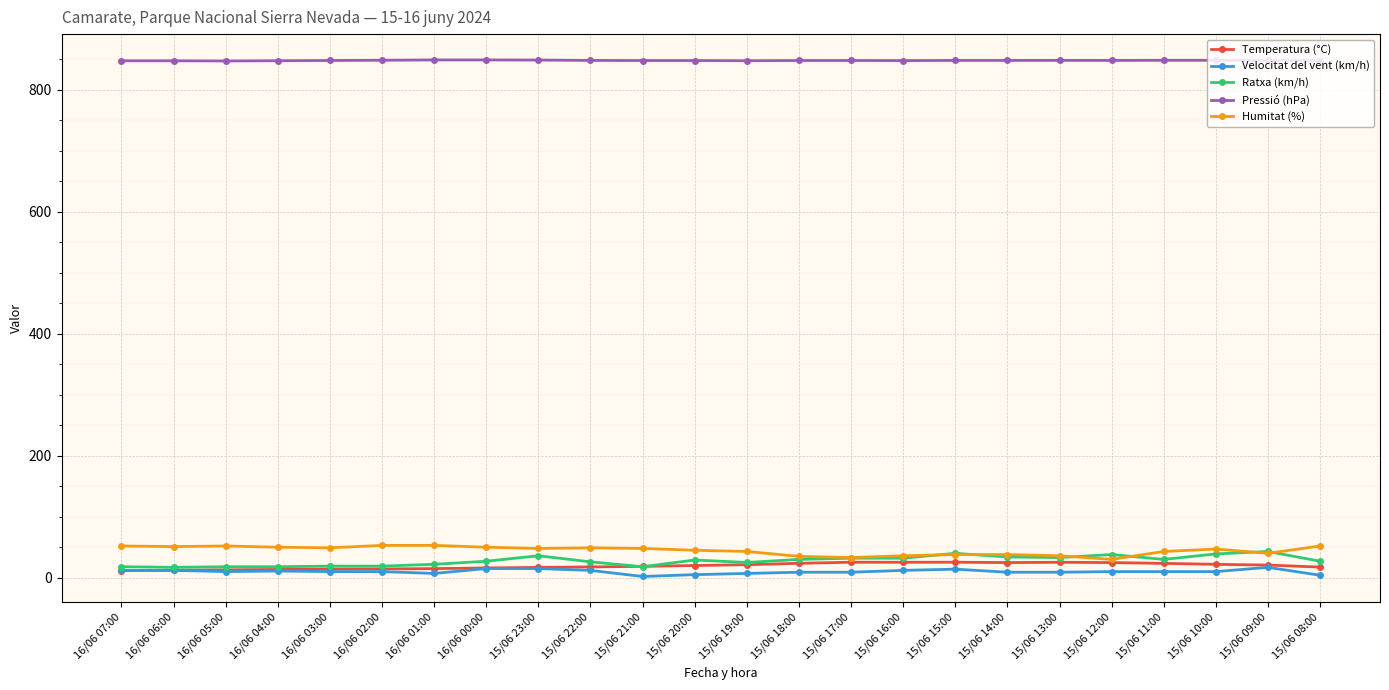

What is the label of the 2nd point from the left?

16/06 06:00